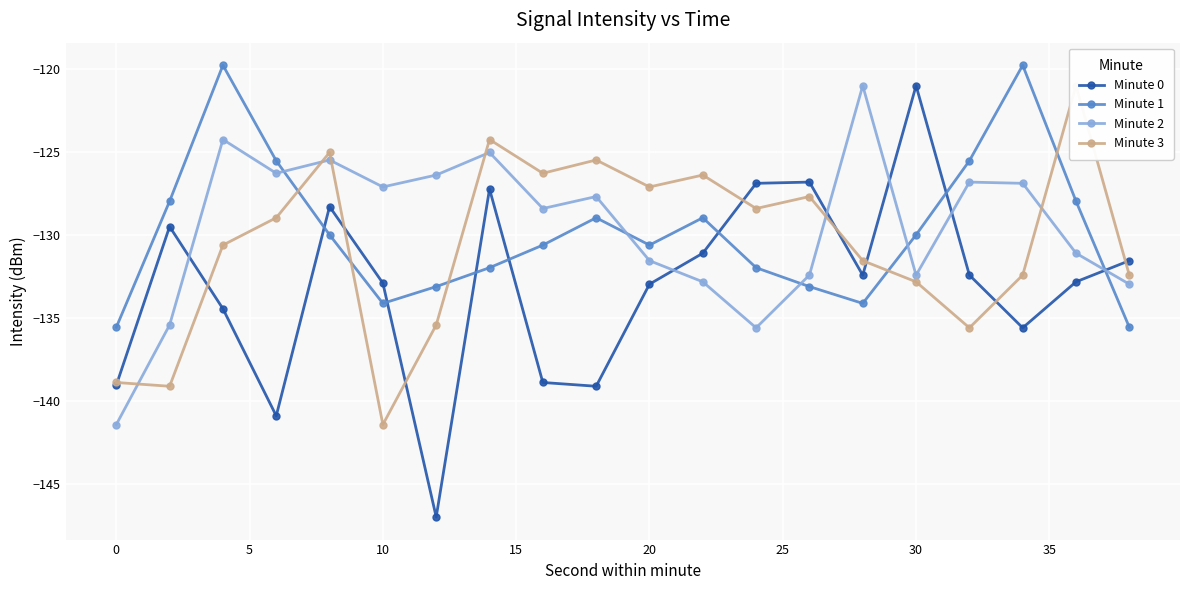

What is the difference between the maximum and minimum values in the Minute 2 series?

20.4